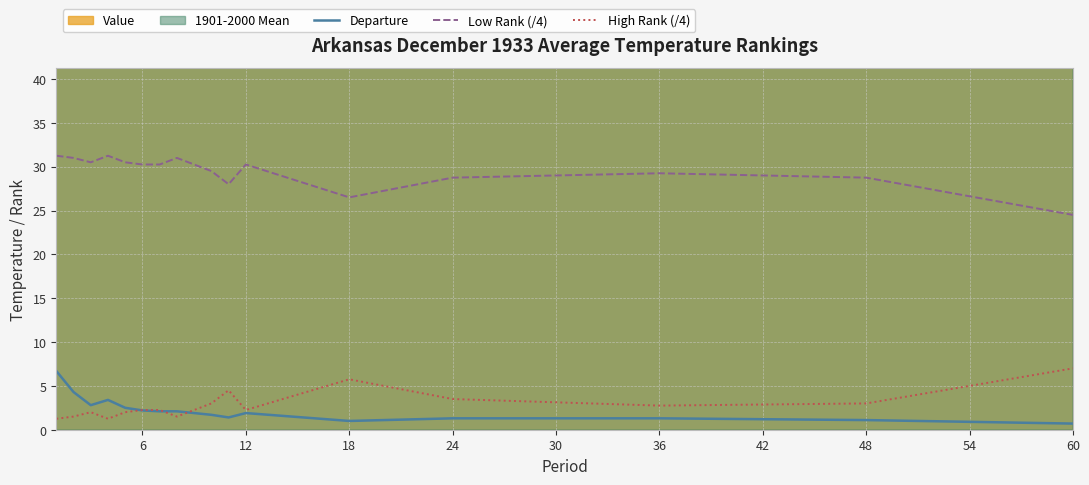

The value of High Rank (/4) at 6 is 1.0. True or false?

False